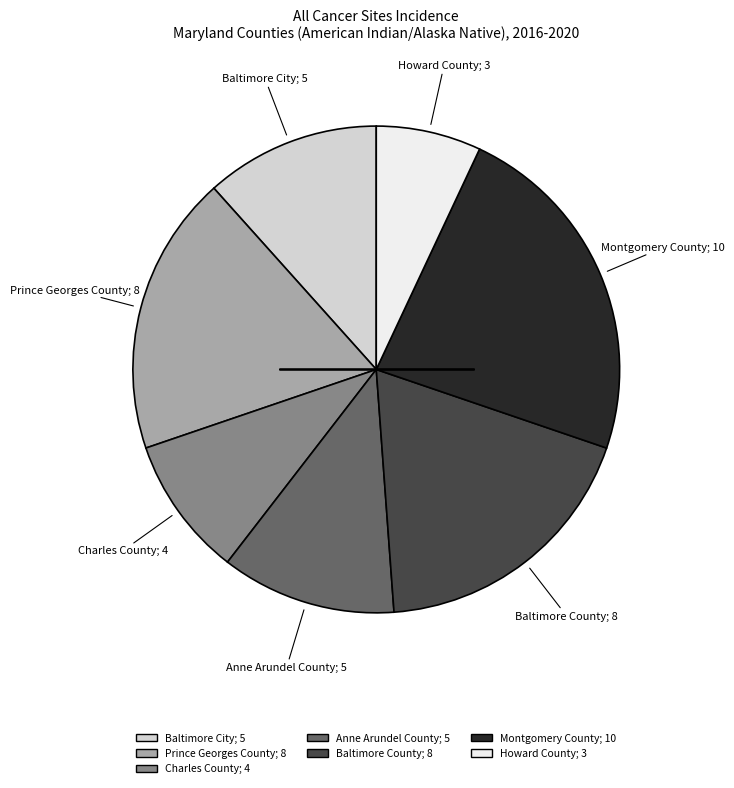

The Baltimore City slice represents 1% of the pie. True or false?

False